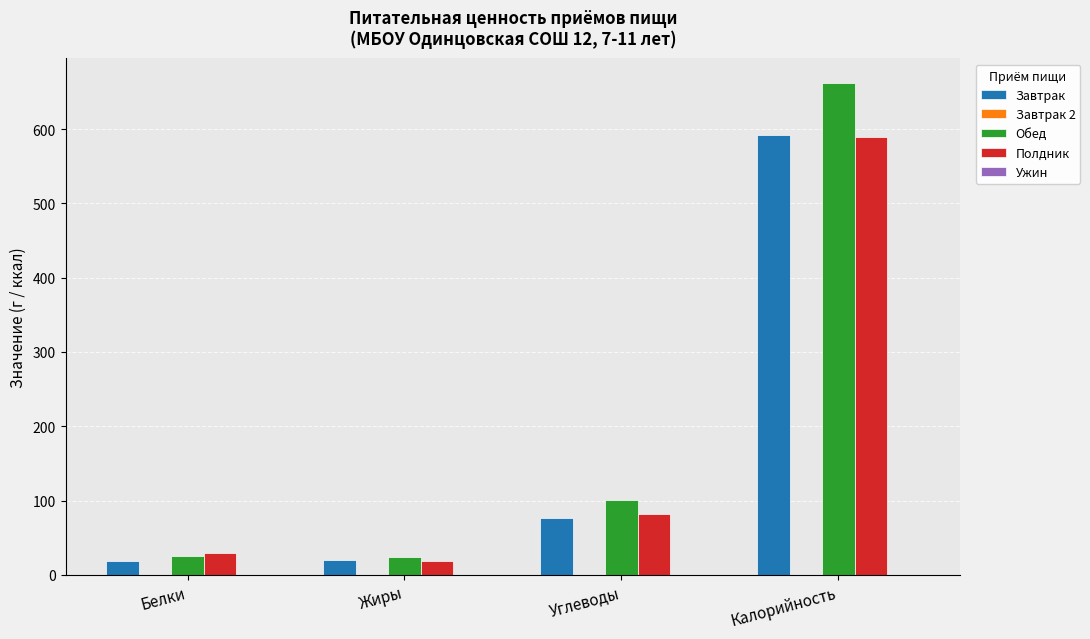

What is the sum of the Обед values at Углеводы and Калорийность?

762.7